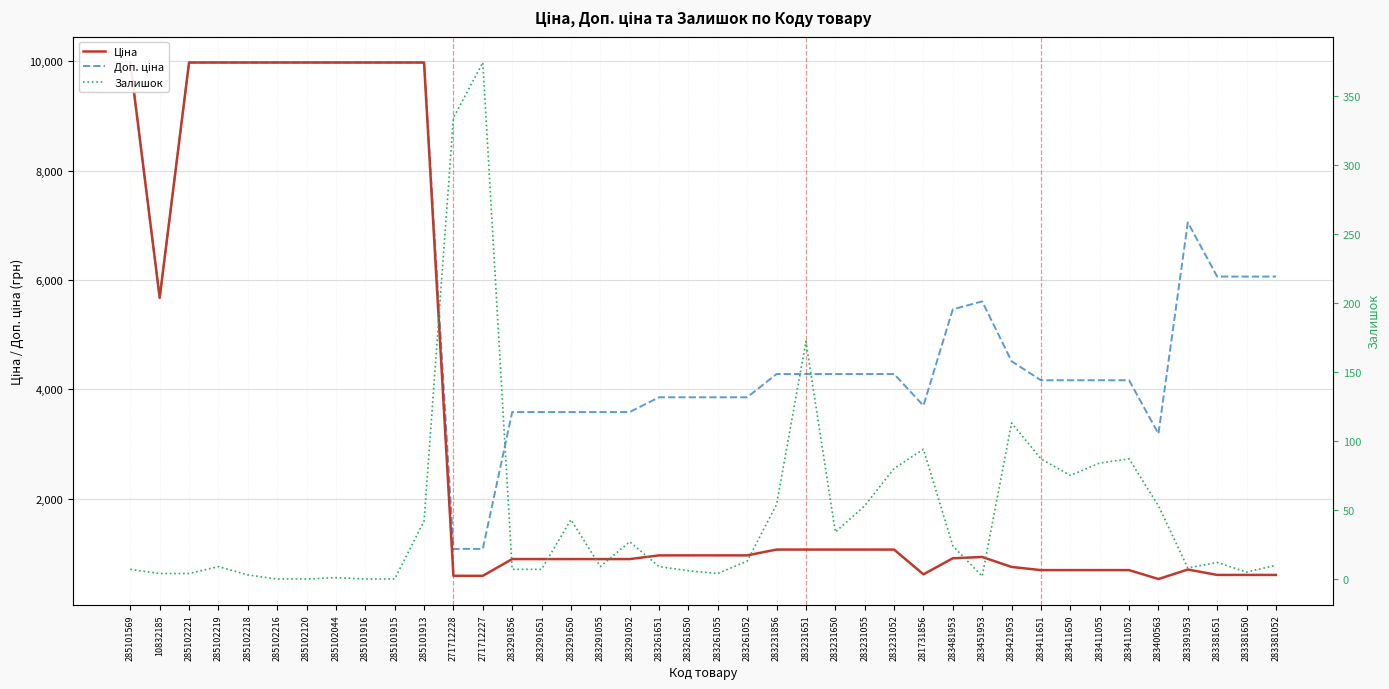

Reading left to right, extract all data points from this chart.

Ціна: 285101569=9975.0	10832185=5673.8	285102221=9975.0	285102219=9975.0	285102218=9975.0	285102216=9975.0	285102120=9975.0	285102044=9975.0	285101916=9975.0	285101915=9975.0	285101913=9975.0	271712228=589.9	271712227=589.9	283291856=895.9	283291651=895.9	283291650=895.9	283291055=895.9	283291052=895.9	283261651=963.5	283261650=963.5	283261055=963.5	283261052=963.5	283231856=1069.8	283231651=1069.8	283231650=1069.8	283231055=1069.8	283231052=1069.8	281731856=617.0	283481953=910.4	283451953=934.5	283421953=752.2	283411651=694.3	283411650=694.3	283411055=694.3	283411052=694.3	283400563=531.3	283391953=705.1	283381651=606.1	283381650=606.1	283381052=606.1
Доп. ціна: 285101569=9975.0	10832185=5673.8	285102221=9975.0	285102219=9975.0	285102218=9975.0	285102216=9975.0	285102120=9975.0	285102044=9975.0	285101916=9975.0	285101915=9975.0	285101913=9975.0	271712228=1081.7	271712227=1081.7	283291856=3583.6	283291651=3583.6	283291650=3583.6	283291055=3583.6	283291052=3583.6	283261651=3854.0	283261650=3854.0	283261055=3854.0	283261052=3854.0	283231856=4279.1	283231651=4279.1	283231650=4279.1	283231055=4279.1	283231052=4279.1	281731856=3701.9	283481953=5462.3	283451953=5607.2	283421953=4513.3	283411651=4165.6	283411650=4165.6	283411055=4165.6	283411052=4165.6	283400563=3187.6	283391953=7051.3	283381651=6061.2	283381650=6061.2	283381052=6061.2
Залишок: 285101569=7.0	10832185=4.0	285102221=4.0	285102219=9.0	285102218=3.0	285102216=0.0	285102120=0.0	285102044=1.0	285101916=0.0	285101915=0.0	285101913=42.0	271712228=334.0	271712227=374.0	283291856=7.0	283291651=7.0	283291650=43.0	283291055=9.0	283291052=27.0	283261651=9.0	283261650=6.0	283261055=4.0	283261052=13.0	283231856=54.0	283231651=172.0	283231650=34.0	283231055=53.0	283231052=80.0	281731856=94.0	283481953=24.0	283451953=2.0	283421953=113.0	283411651=87.0	283411650=75.0	283411055=84.0	283411052=87.0	283400563=53.0	283391953=8.0	283381651=12.0	283381650=5.0	283381052=10.0